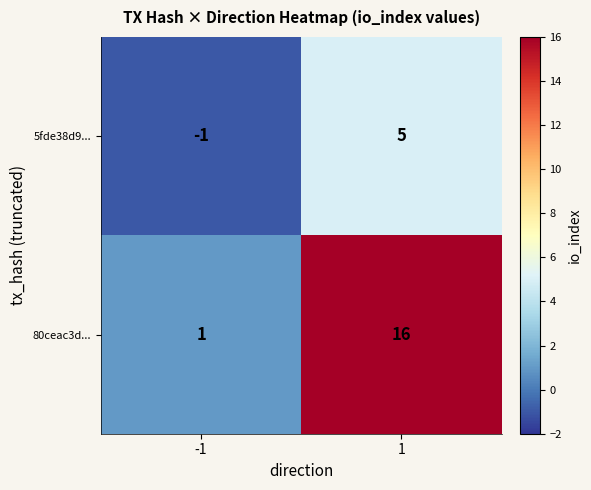

Rank the series at 1 from highest to lowest value.

80ceac3d..., 5fde38d9...